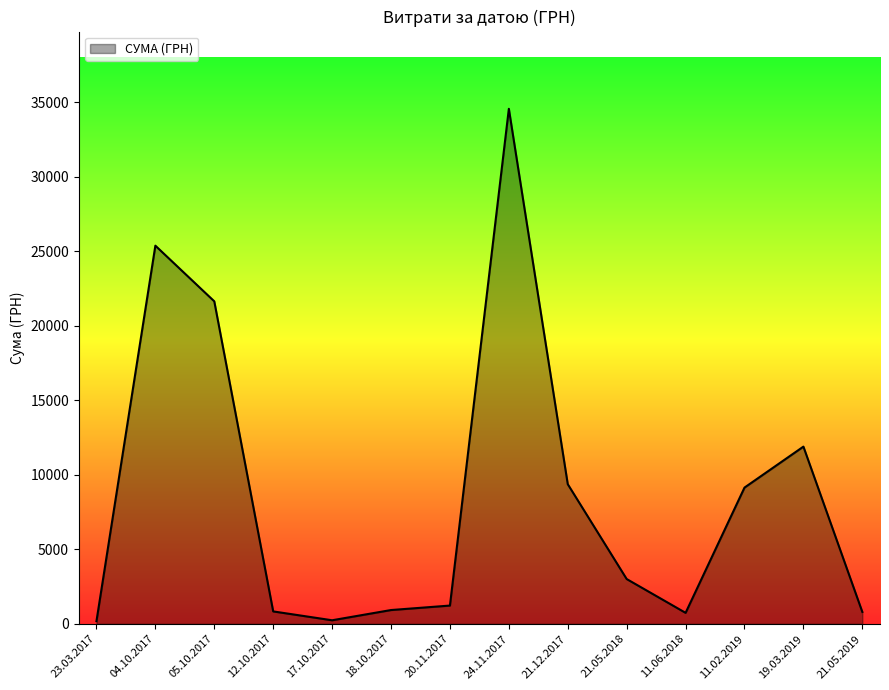

What is the approximate value at 23.03.2017?

181.8